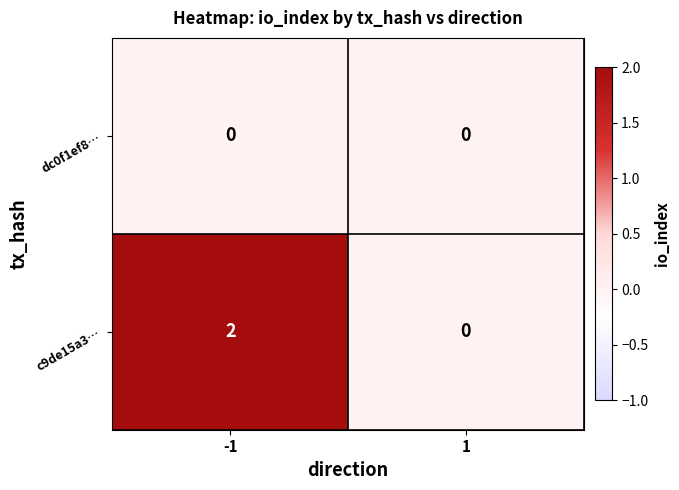

How many distinct data groups are displayed?

2